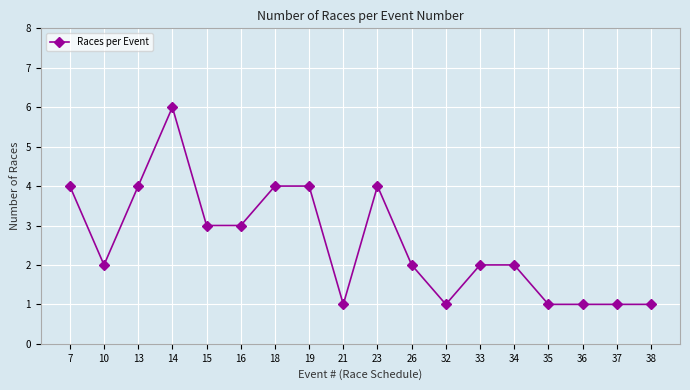

What is the smallest value displayed?

1